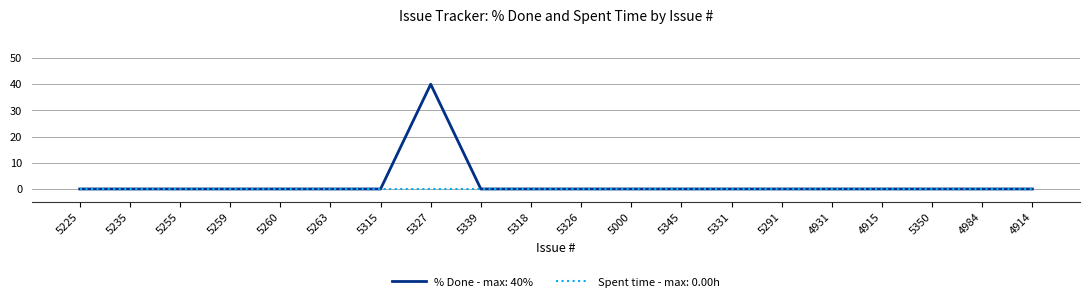

Which series has the largest total across all categories?

% Done - max: 40%